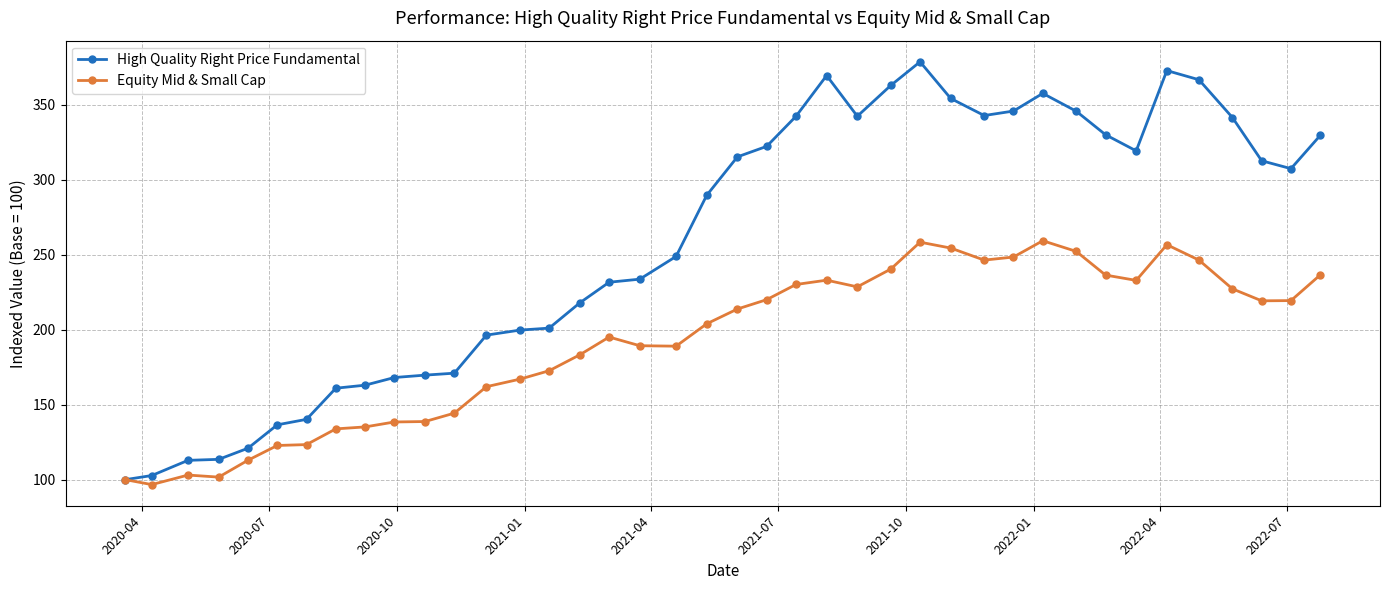

Rank the series by their maximum value, from lowest to highest.

Equity Mid & Small Cap, High Quality Right Price Fundamental